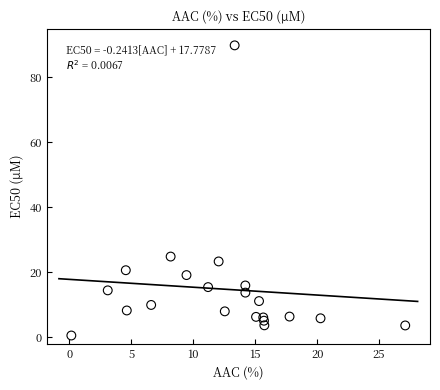

What is the range of Y values (max minus min)?

89.3